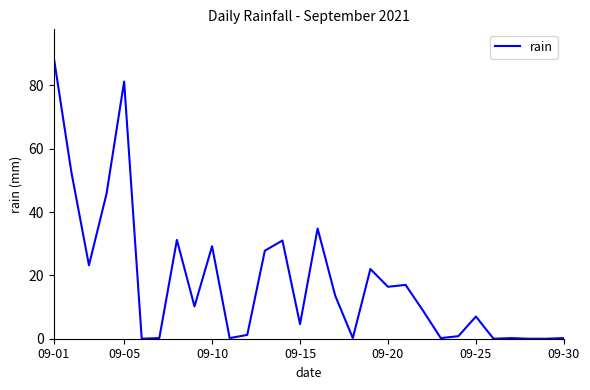

What is the difference between the maximum and minimum values?

88.8